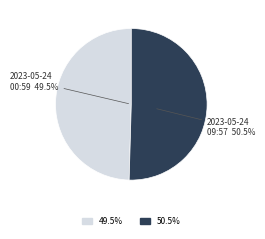

What percentage is NOT represented by 2023-05-24T00:59:12.572Z?

50.5%